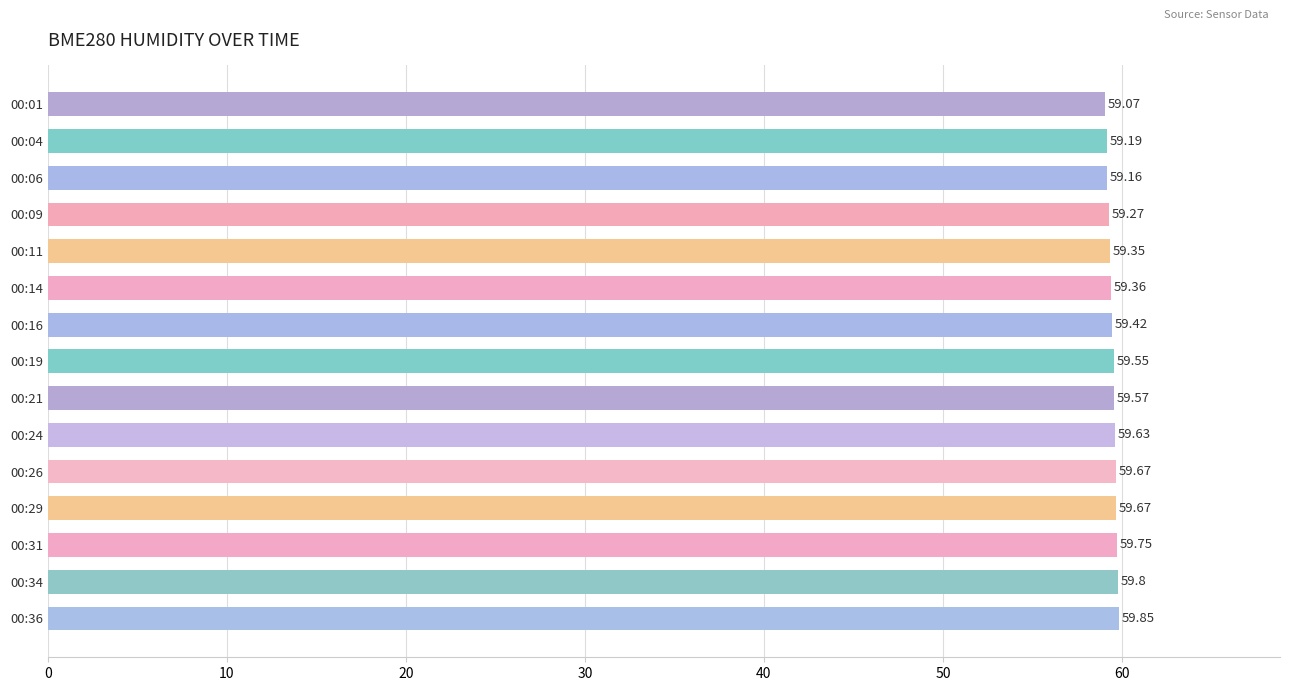

What is the sum of all values?

892.3